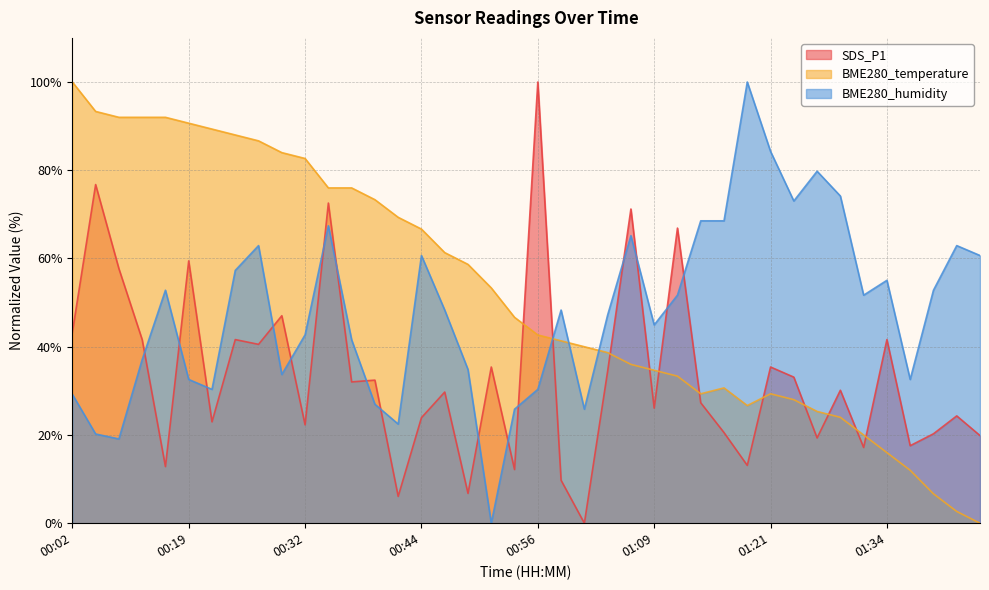

What is the sum of the BME280_temperature values at 01:09 and 01:16?

65.3